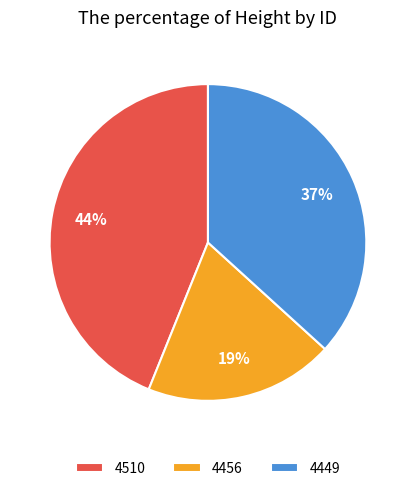

Rank the categories by value from lowest to highest.

4456, 4449, 4510